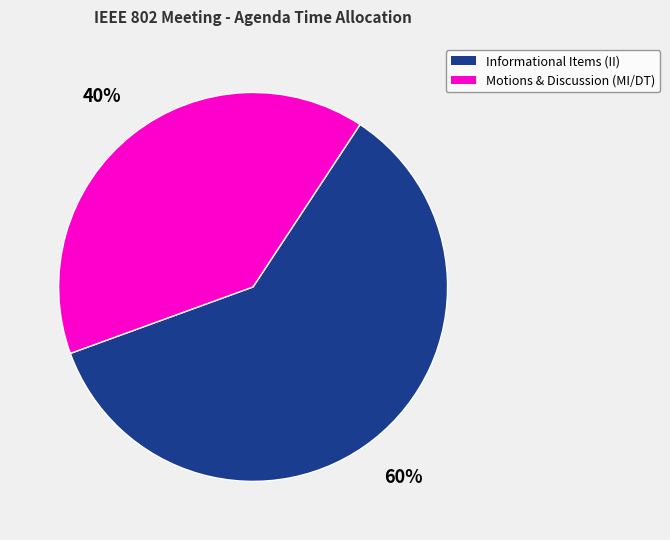

Is there a majority slice in this chart?

Yes